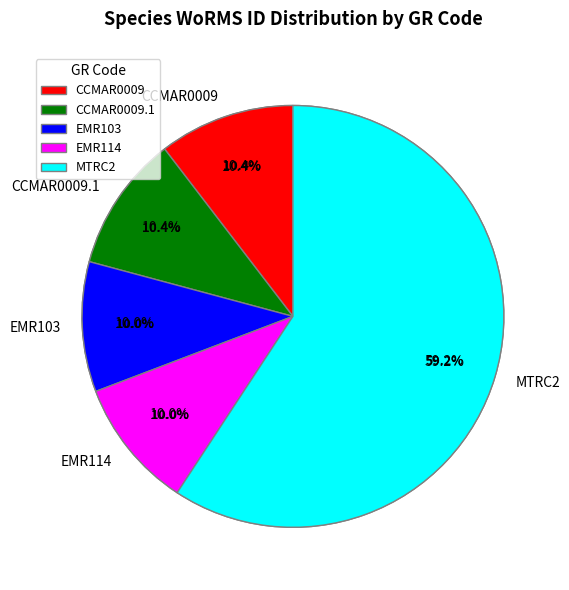

What portion of the pie excludes EMR103?

90.0%